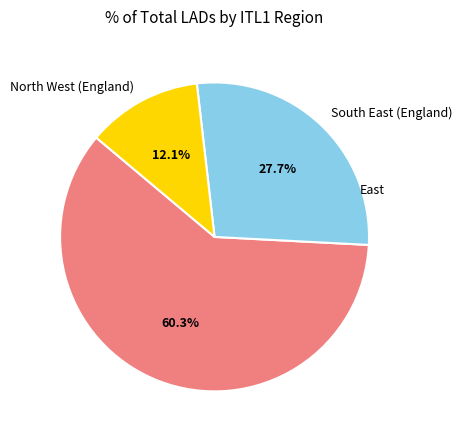

To the nearest percent, what percentage of the pie is East?

60%